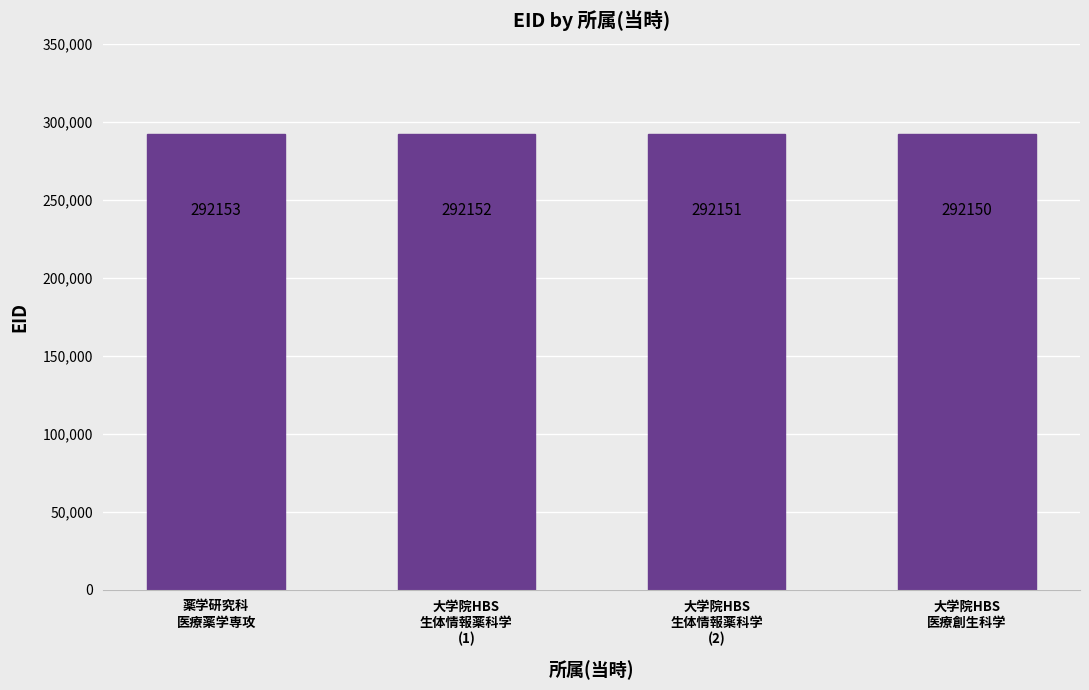

List the labels in order of value, smallest first.

大学院HBS
医療創生科学, 大学院HBS
生体情報薬科学
(2), 大学院HBS
生体情報薬科学
(1), 薬学研究科
医療薬学専攻